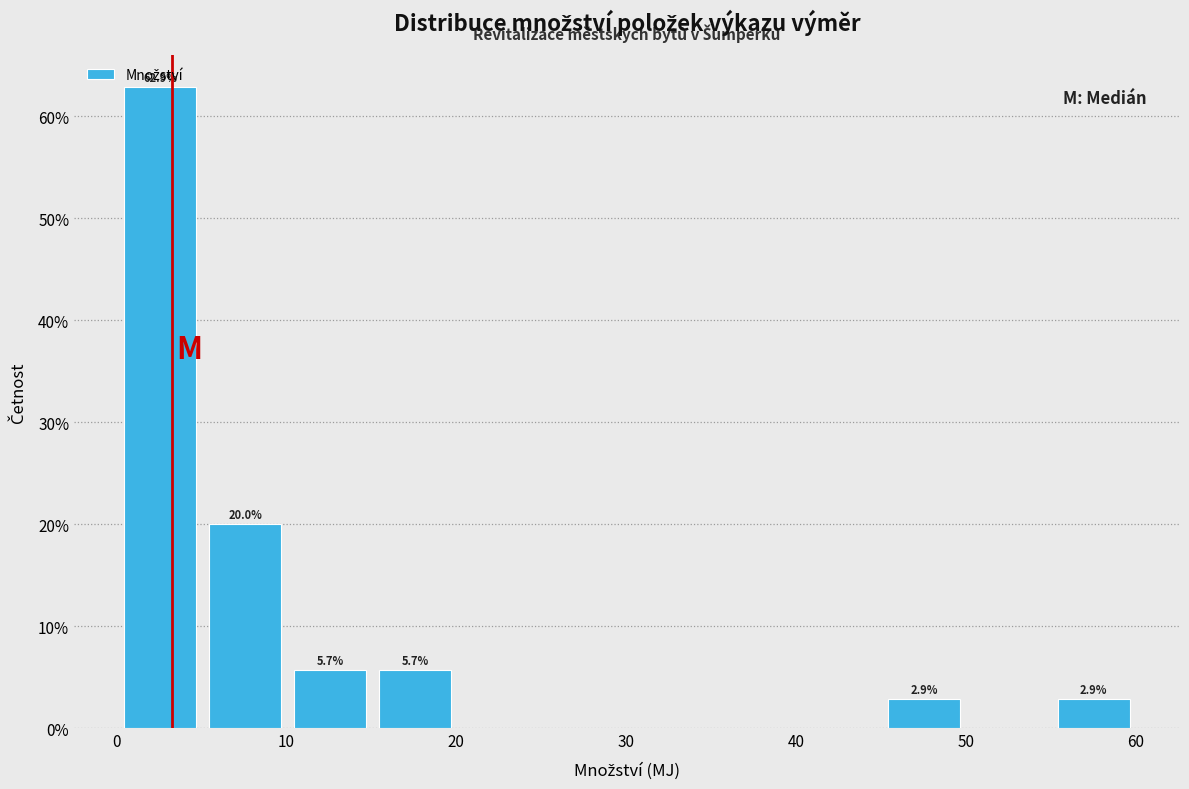

Which range on the x-axis has the tallest bar?

0 to 5